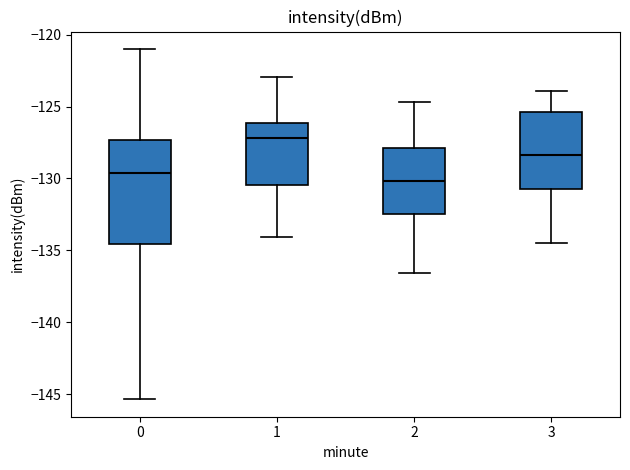

Where does the median line of the box at x = 3 sit on the y-axis? The values are not printed on the chart, so give them approximately, as read against the axis.

-128.5